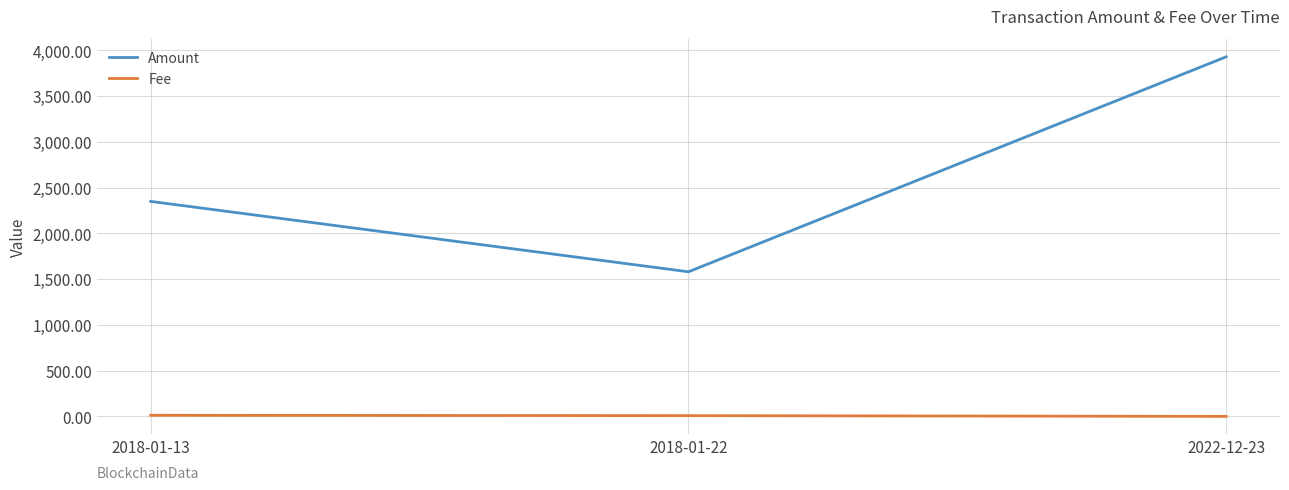

True or false: Fee has a value of 8.0 at 2018-01-22.

True